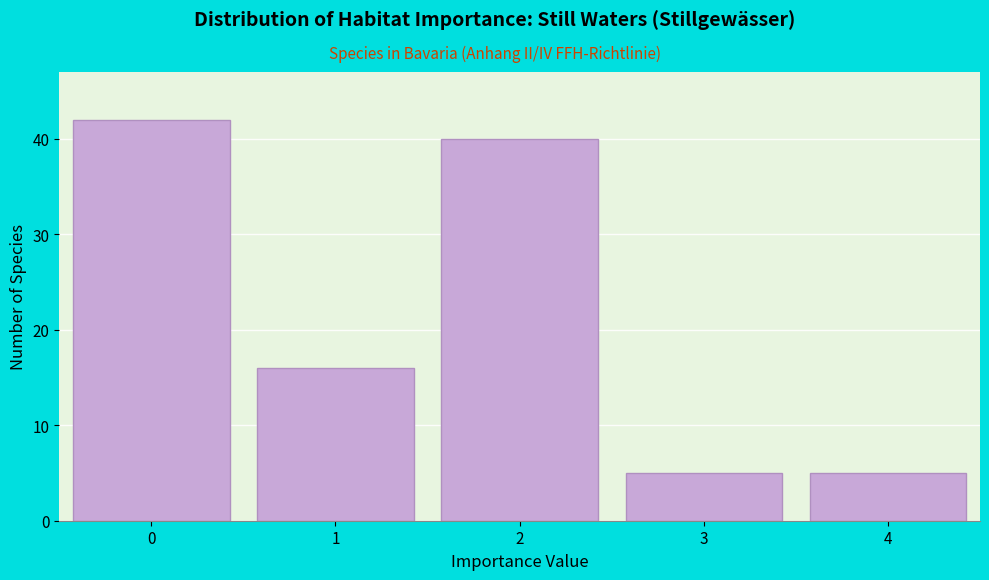

Reading left to right, transcribe all the data shown in this chart.

42	16	40	5	5